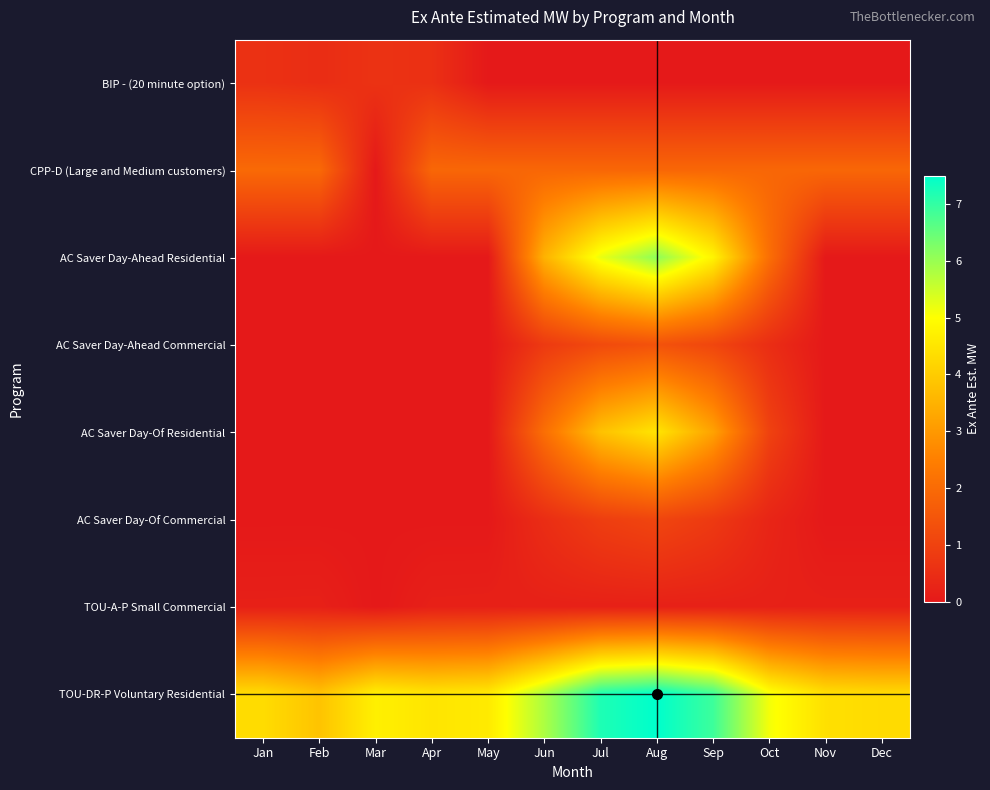

Which series has the largest total across all categories?

TOU-DR-P Voluntary Residential